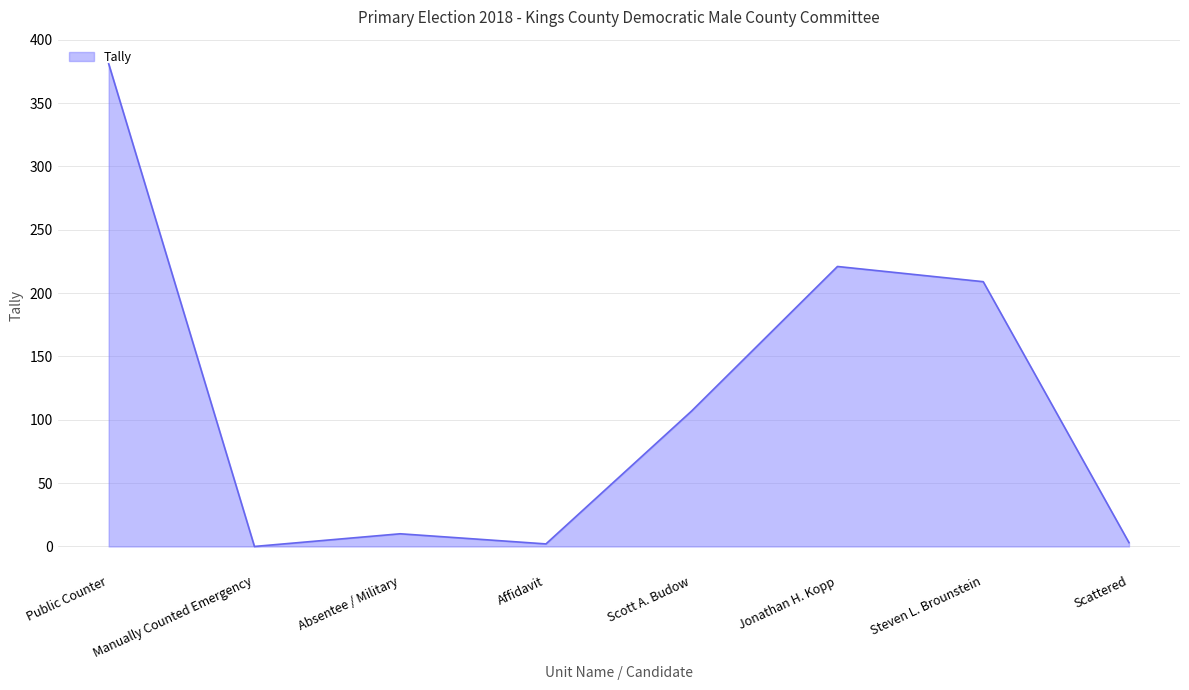

True or false: the data has more than 2 interior local peaks.

False